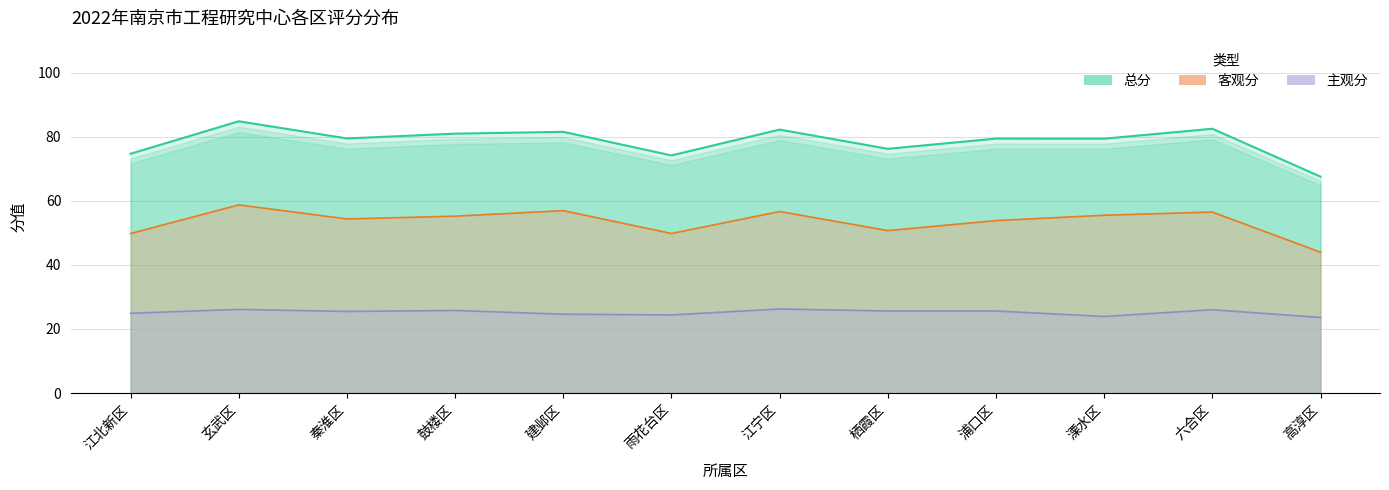

How many lines are shown in the chart?

3